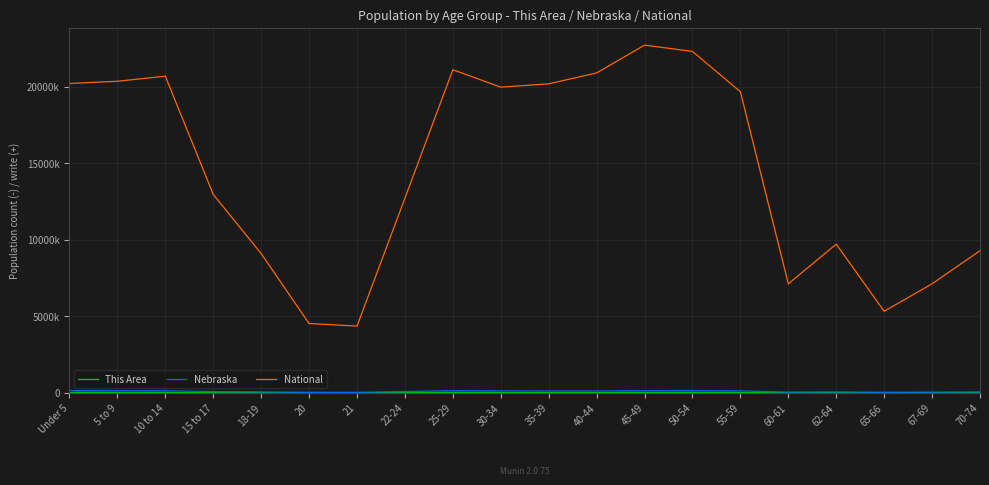

The value of National at 40-44 is 8322827. True or false?

False